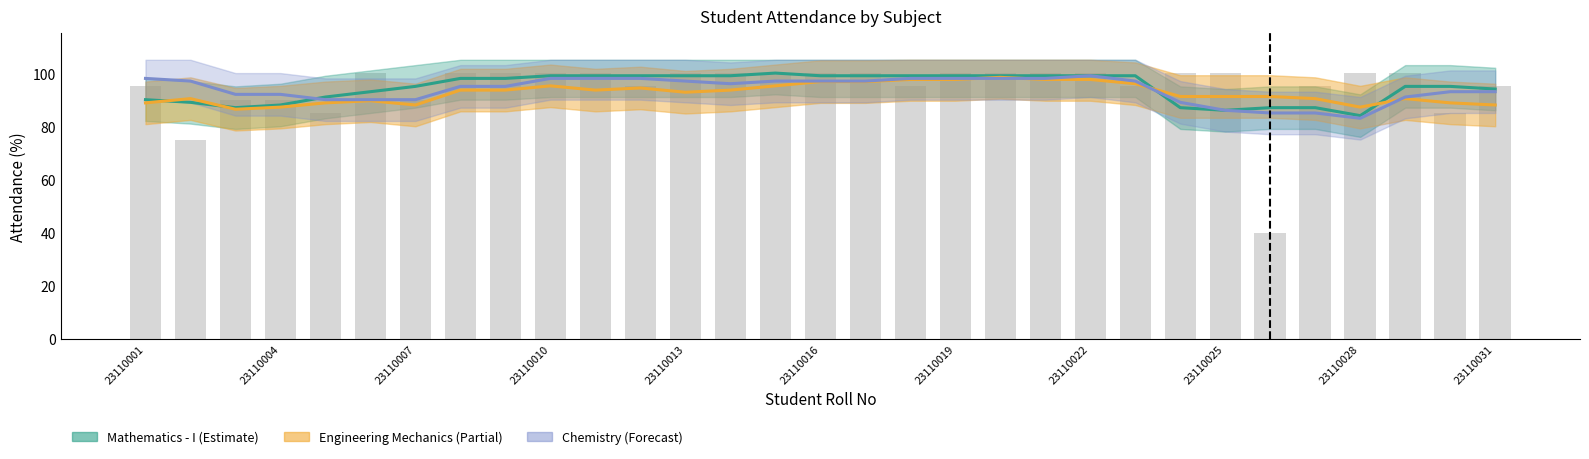

Which label corresponds to the largest value in the chart?

23110006